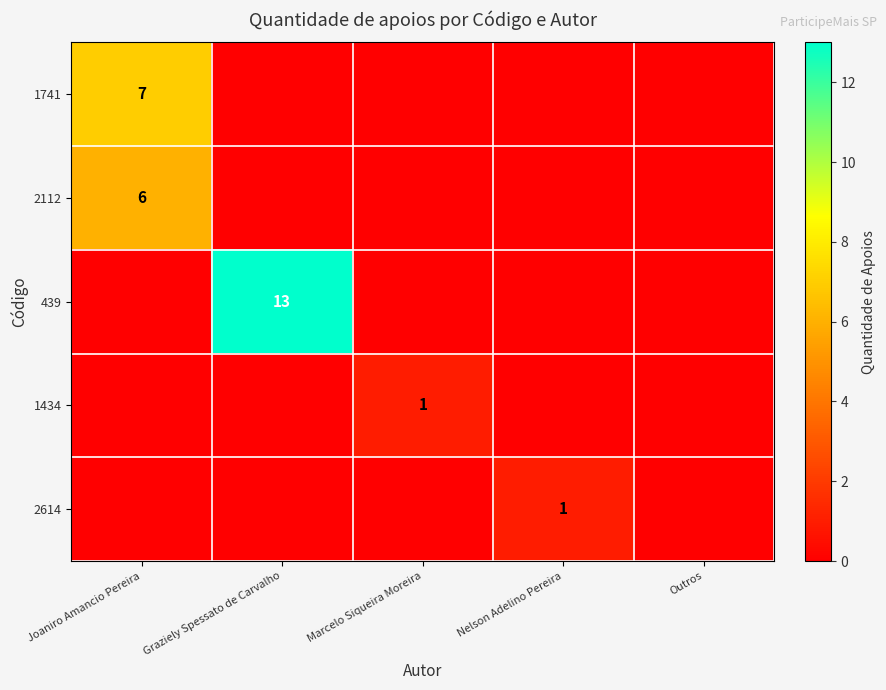

What is the total value across all series at Marcelo Siqueira Moreira?

1